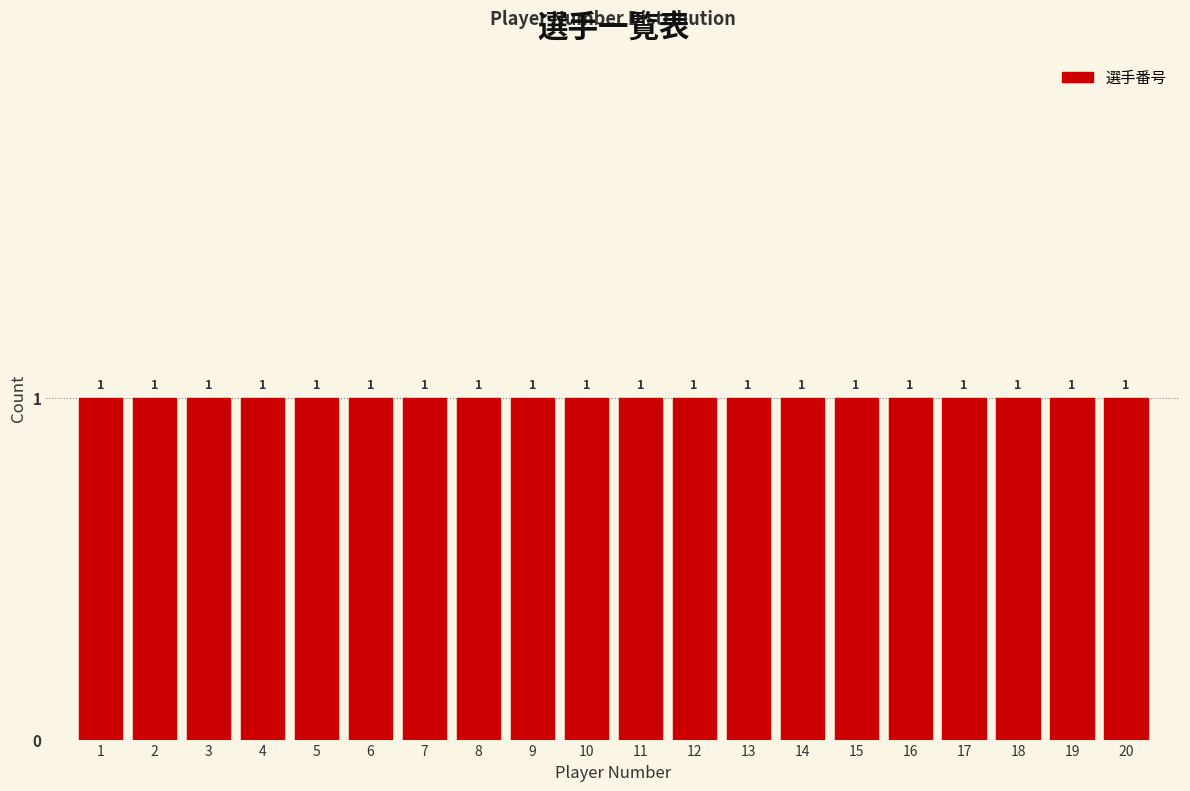

Reading left to right, transcribe this chart: for each bar, give the range it covers on the x-axis and its height.

0.5 to 1.5: 1
1.5 to 2.5: 1
2.5 to 3.5: 1
3.5 to 4.5: 1
4.5 to 5.5: 1
5.5 to 6.5: 1
6.5 to 7.5: 1
7.5 to 8.5: 1
8.5 to 9.5: 1
9.5 to 10.5: 1
10.5 to 11.5: 1
11.5 to 12.5: 1
12.5 to 13.5: 1
13.5 to 14.5: 1
14.5 to 15.5: 1
15.5 to 16.5: 1
16.5 to 17.5: 1
17.5 to 18.5: 1
18.5 to 19.5: 1
19.5 to 20.5: 1